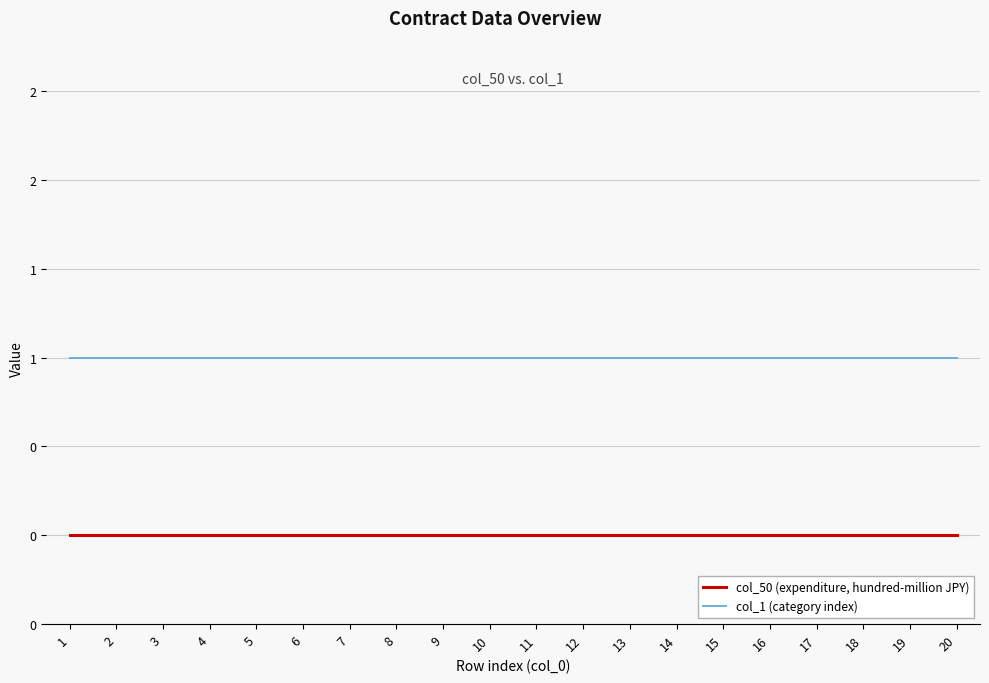

What are all the series names shown in the legend?

col_50 (expenditure, hundred-million JPY), col_1 (category index)